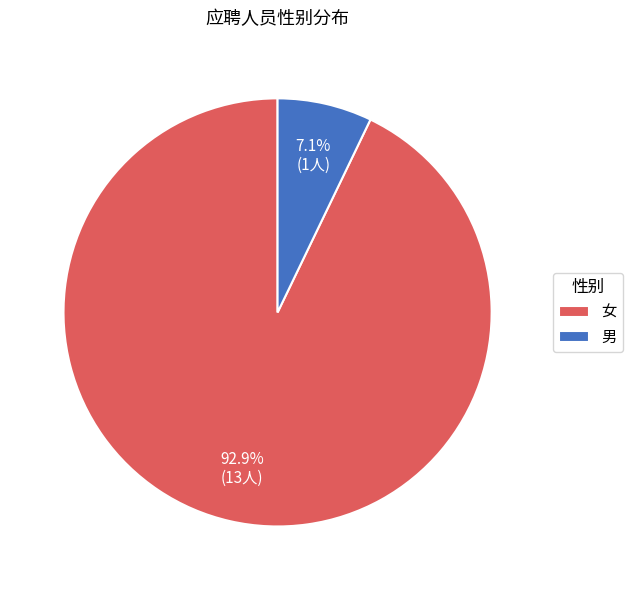

To the nearest percent, what percentage of the pie is 男?

7%